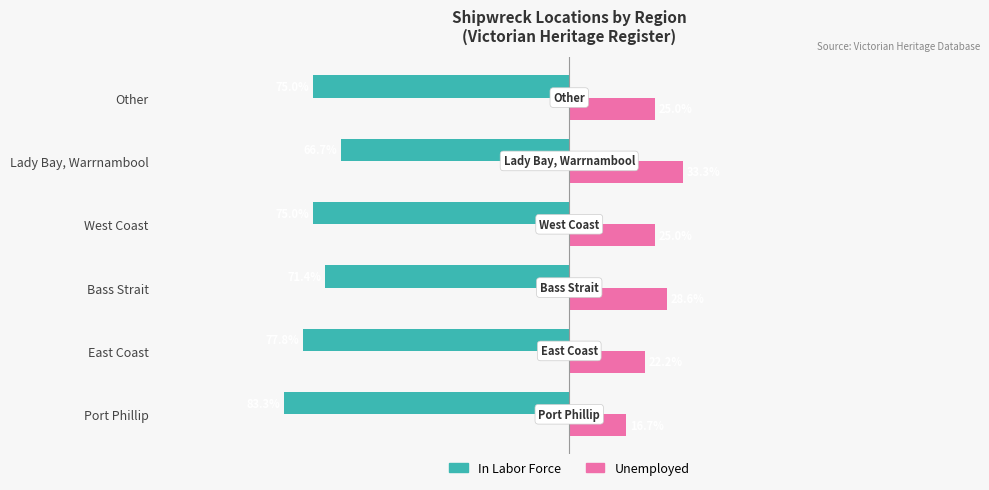

At which category does the chart reach its minimum across all series?

Port Phillip